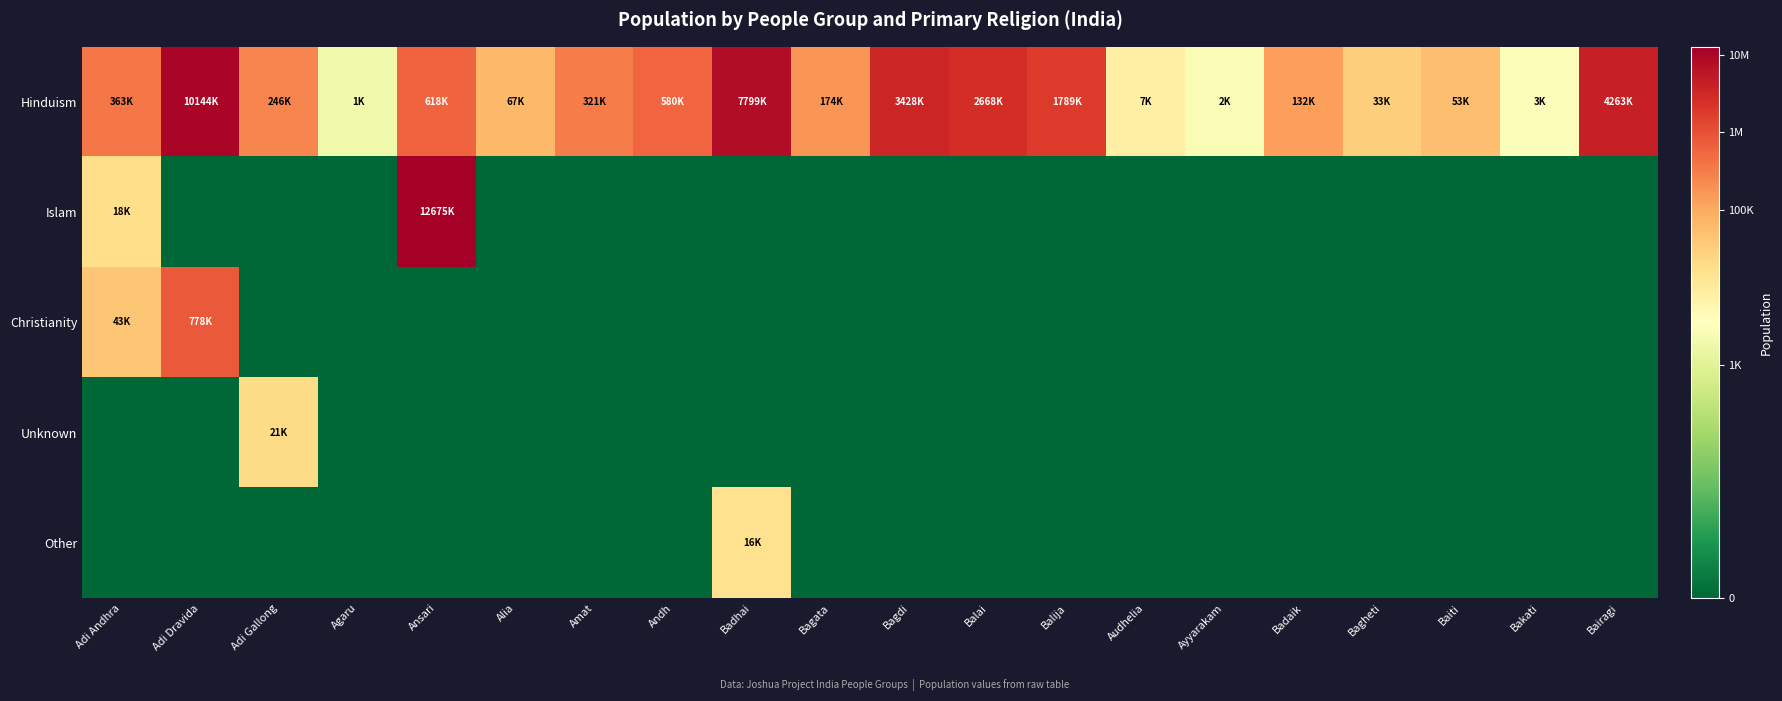

Rank the series by their maximum value, from lowest to highest.

Other, Unknown, Christianity, Hinduism, Islam